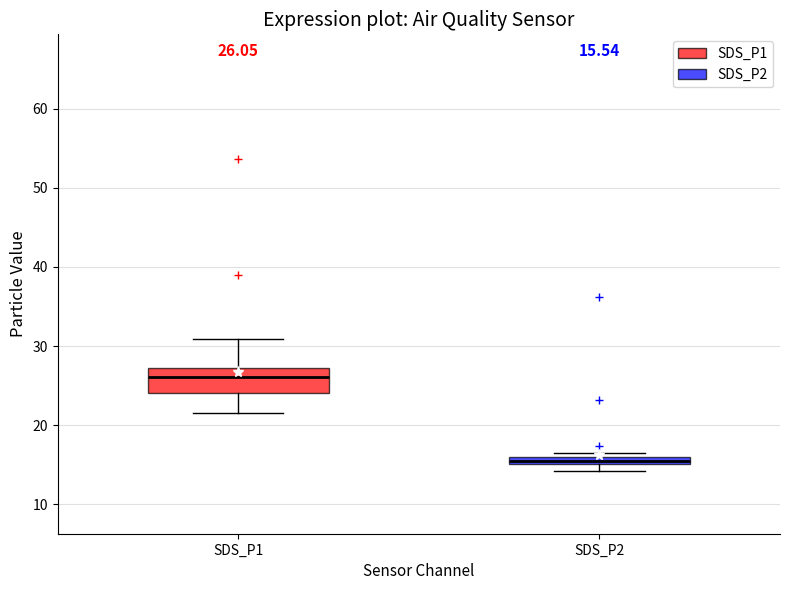

Which box's median line is the highest?

SDS_P1